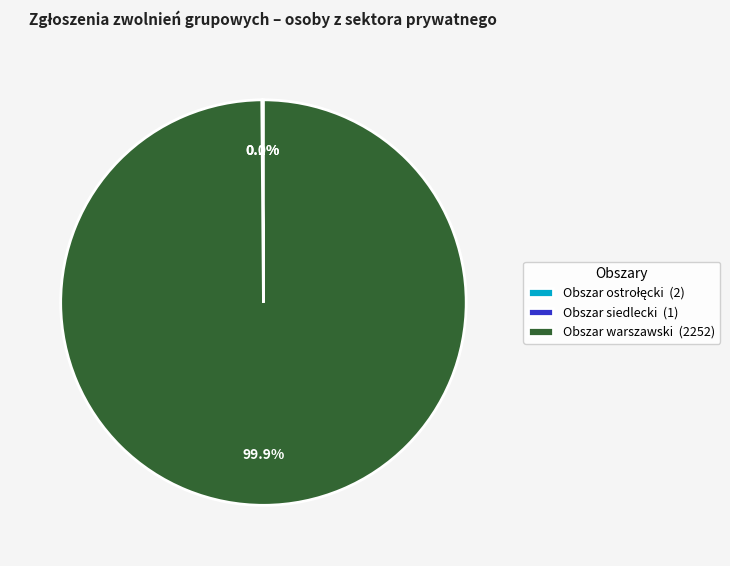

What portion of the pie excludes Obszar warszawski (2252)?

0.1%